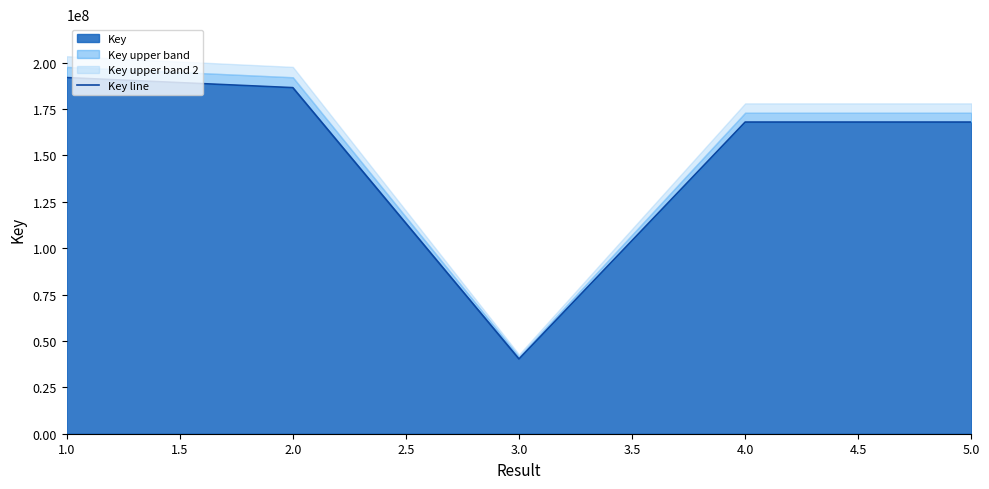

How many lines are shown in the chart?

1